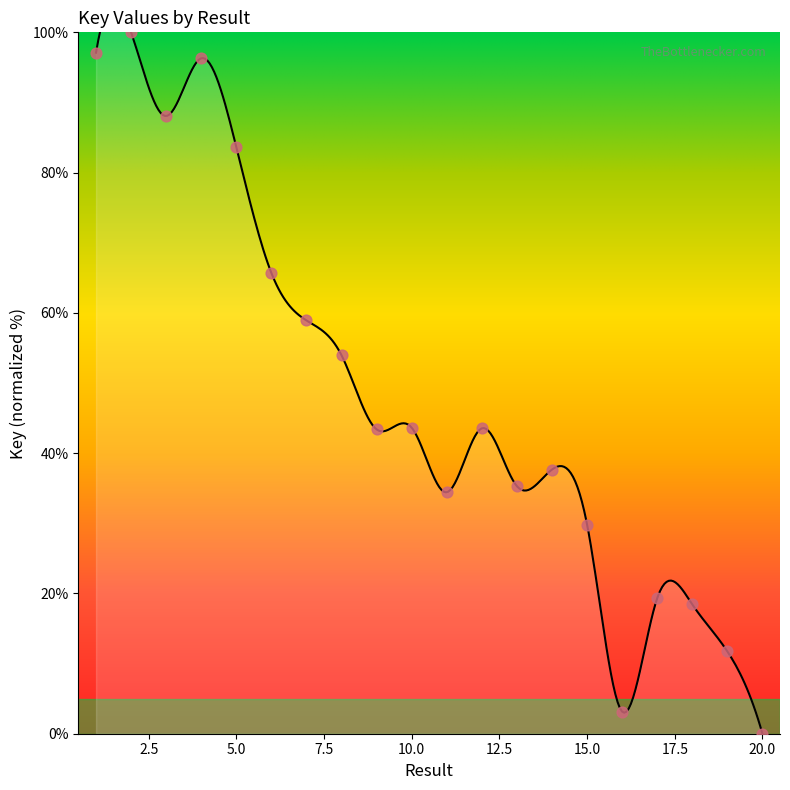

Approximately how many times larger is the value at 6 compared to 11?

1.9